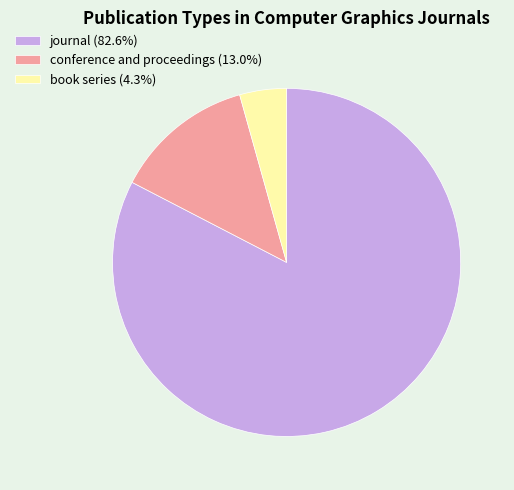

How many segments does this pie chart have?

3